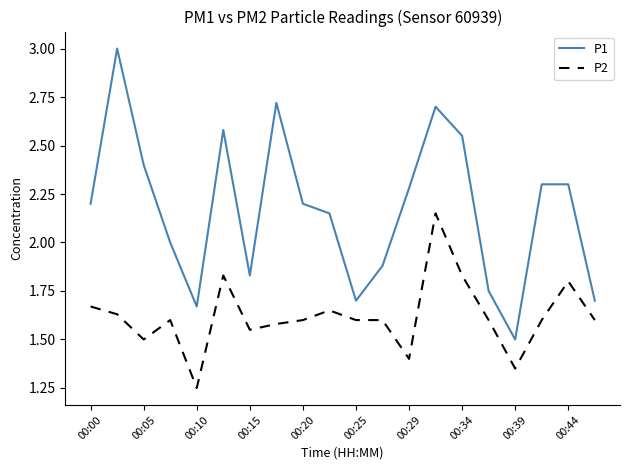

Does the chart display data point markers on the line(s)?

No